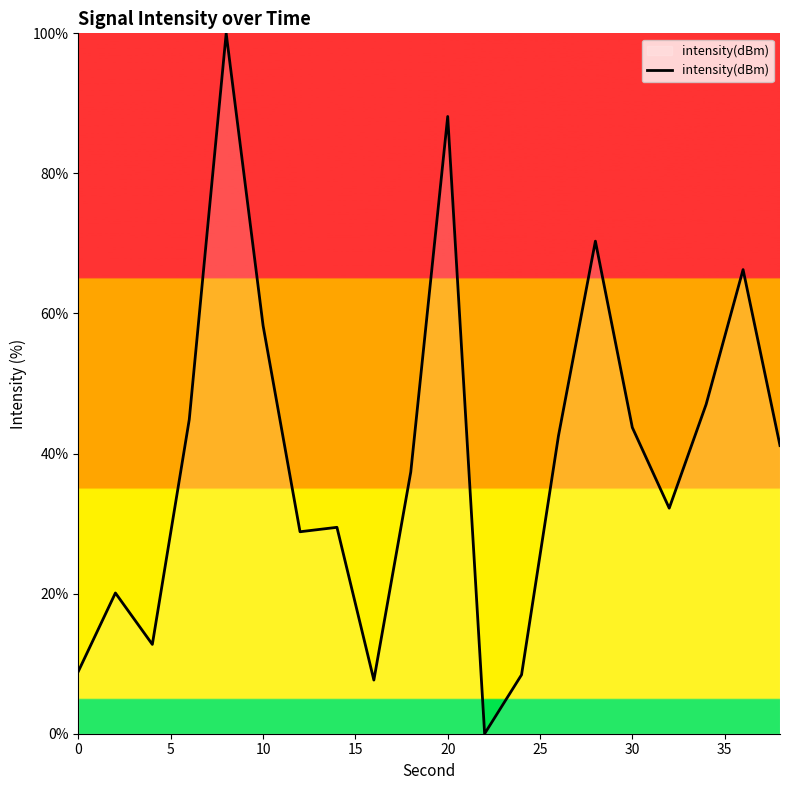

How many lines are shown in the chart?

1